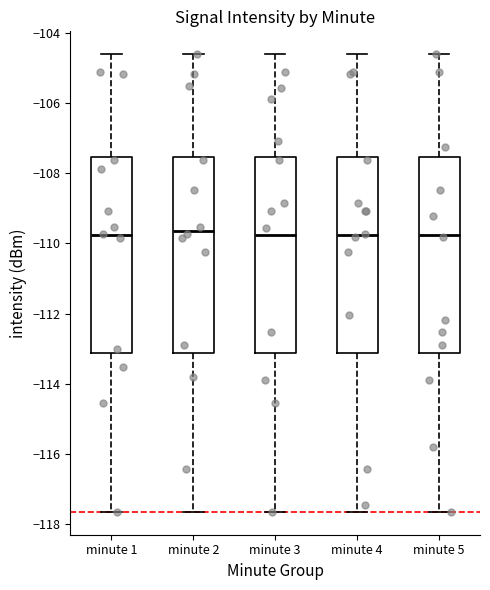

Reading left to right, transcribe this box plot: for each box, give where its median line is, the range the box spans, and where its two whiskers end, as read against the y-axis. The values are not printed on the chart, so give them approximately, as read against the axis.

minute 1: median -109.8, box -113.2 to -107.6, whiskers -117.6 to -104.6
minute 2: median -109.6, box -113.2 to -107.6, whiskers -117.6 to -104.6
minute 3: median -109.8, box -113.2 to -107.6, whiskers -117.6 to -104.6
minute 4: median -109.8, box -113.2 to -107.6, whiskers -117.6 to -104.6
minute 5: median -109.8, box -113.2 to -107.6, whiskers -117.6 to -104.6